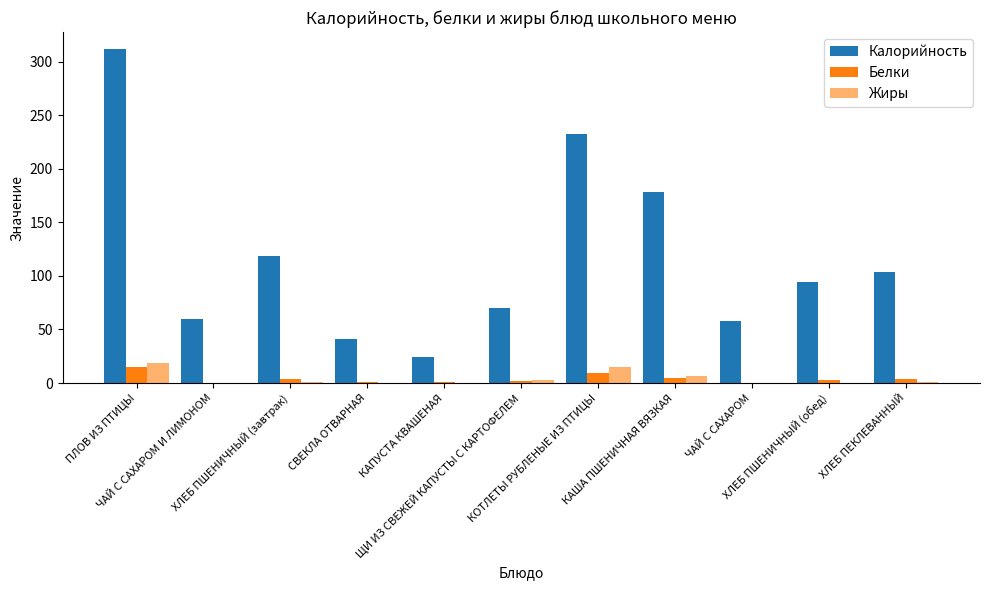

At which label is Жиры closest to 9?

КАША ПШЕНИЧНАЯ ВЯЗКАЯ